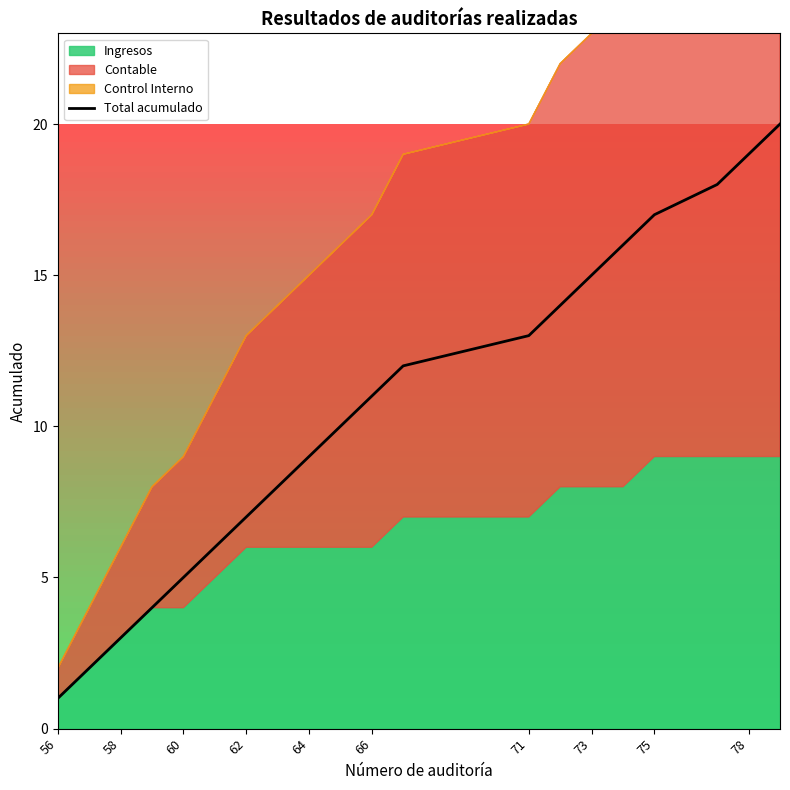

Reading left to right, transcribe all the data shown in this chart.

1	2	3	4	5	6	7	8	9	10	11	12	13	14	15	16	17	18	19	20